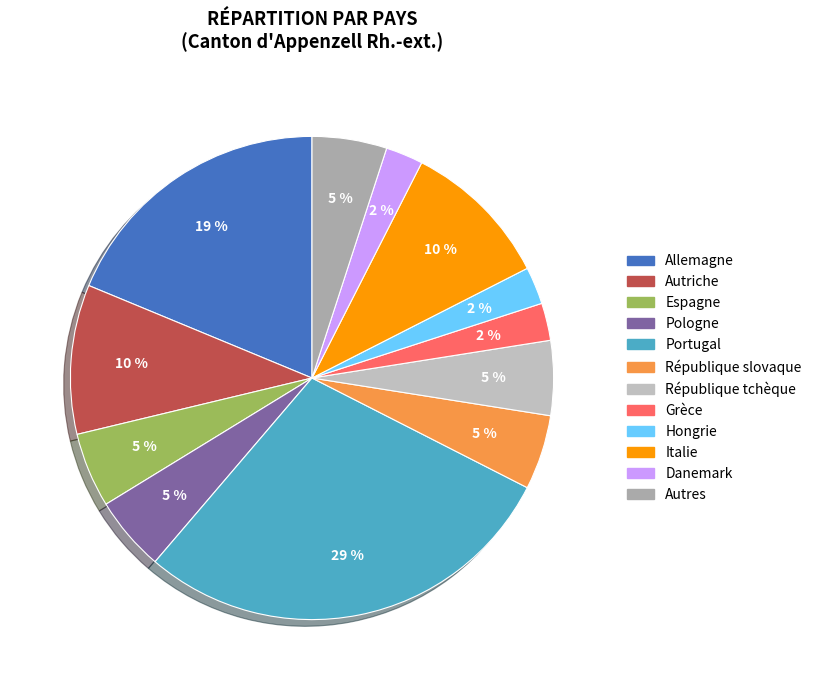

How many slices are in this pie chart?

12